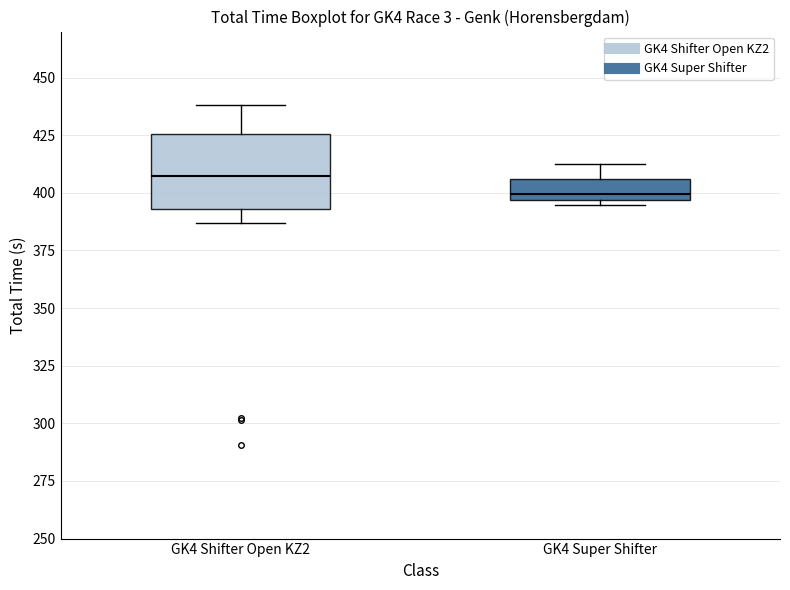

Reading left to right, read every box against the y-axis: the position of its median line, the range the box covers, and the ends of its whiskers. The values are not printed on the chart, so give them approximately, as read against the axis.

GK4 Shifter Open KZ2: median 405, box 395 to 425, whiskers 385 to 440
GK4 Super Shifter: median 400, box 395 to 405, whiskers 395 (just below the box's lower edge) to 410